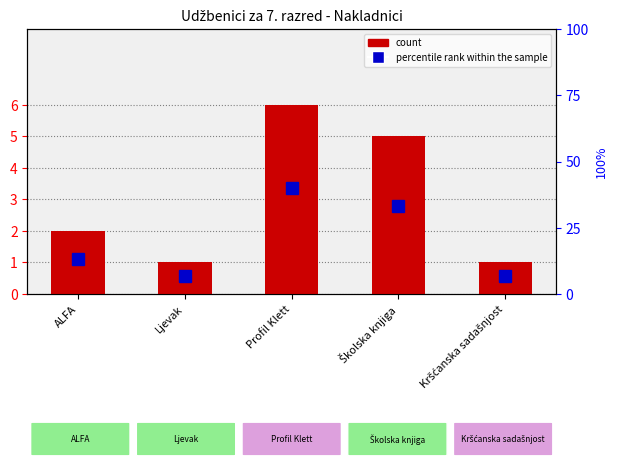

What is the spread (max minus min) of values at Profil Klett?

34.0